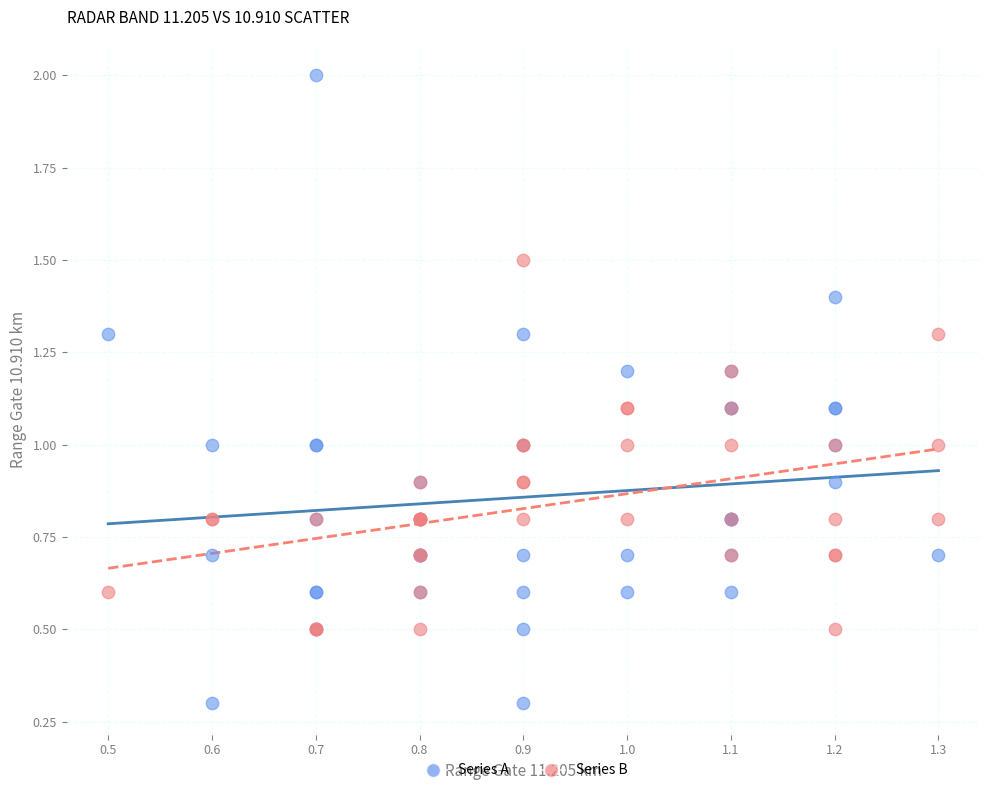

Which series reaches the minimum Y coordinate?

Series A